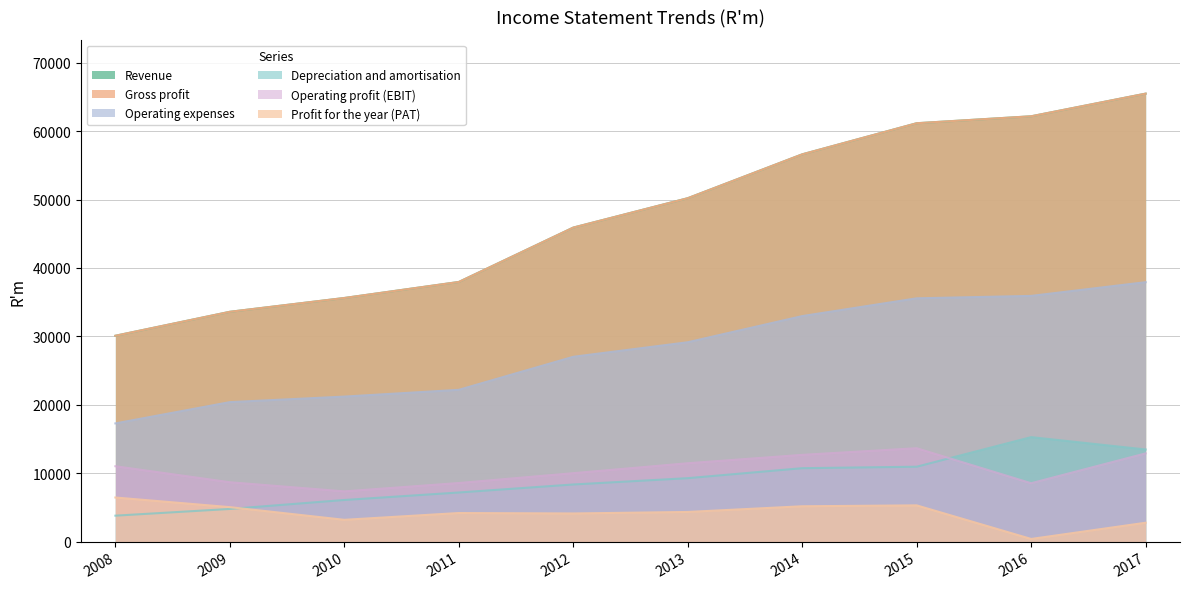

What is the difference between the Operating expenses values at 2011 and 2016?

13728